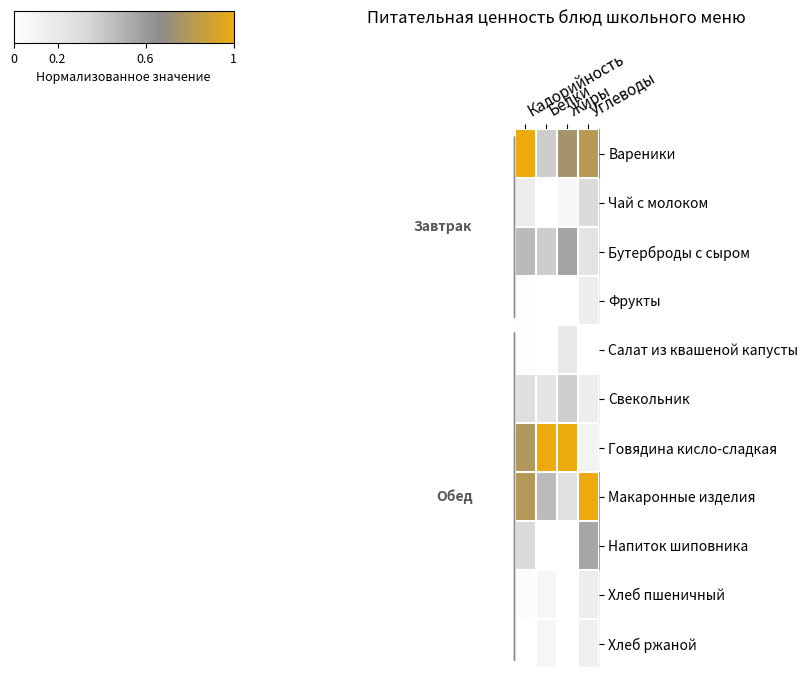

How many distinct data groups are displayed?

11